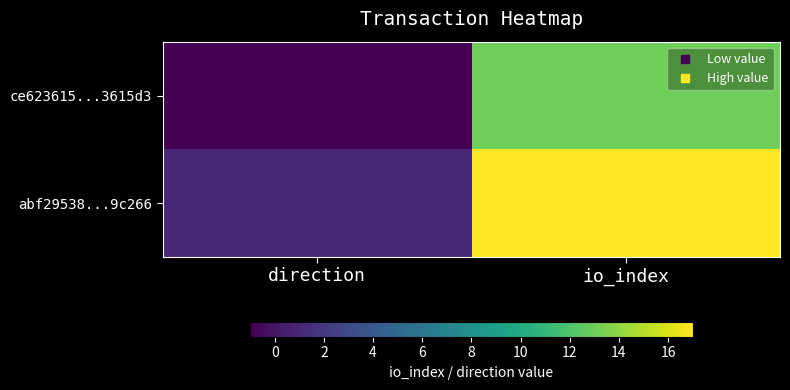

List the series in order of their overall mean, highest first.

abf29538...9c266, ce623615...3615d3